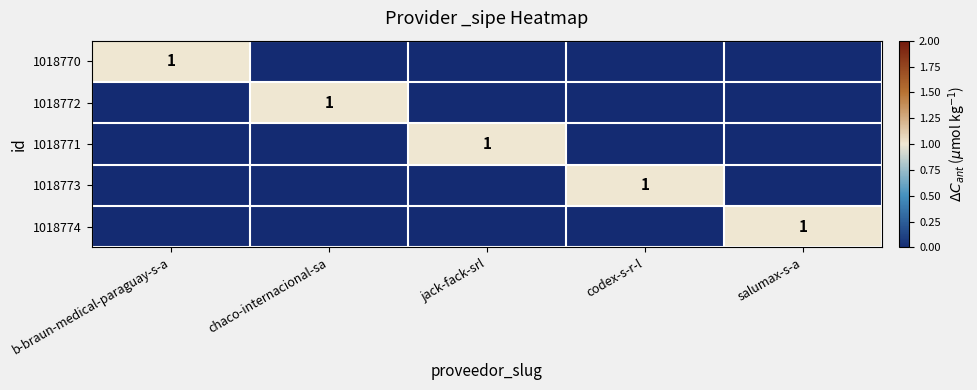

Is it true that 1018771 equals 1 at jack-fack-srl?

True